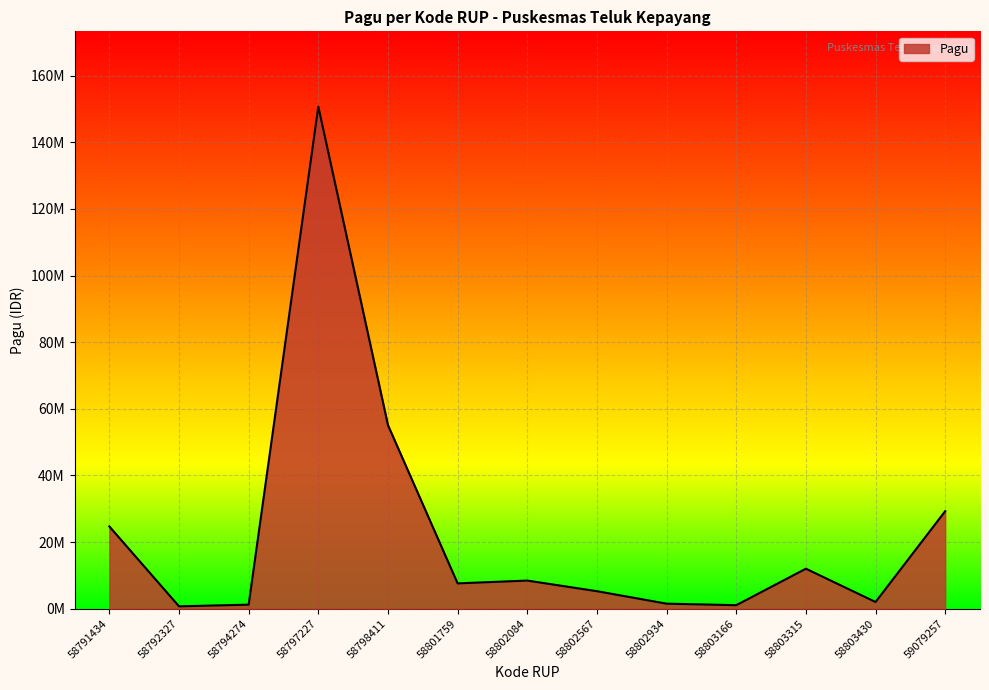

What is the value of the 2nd point from the left?

697600